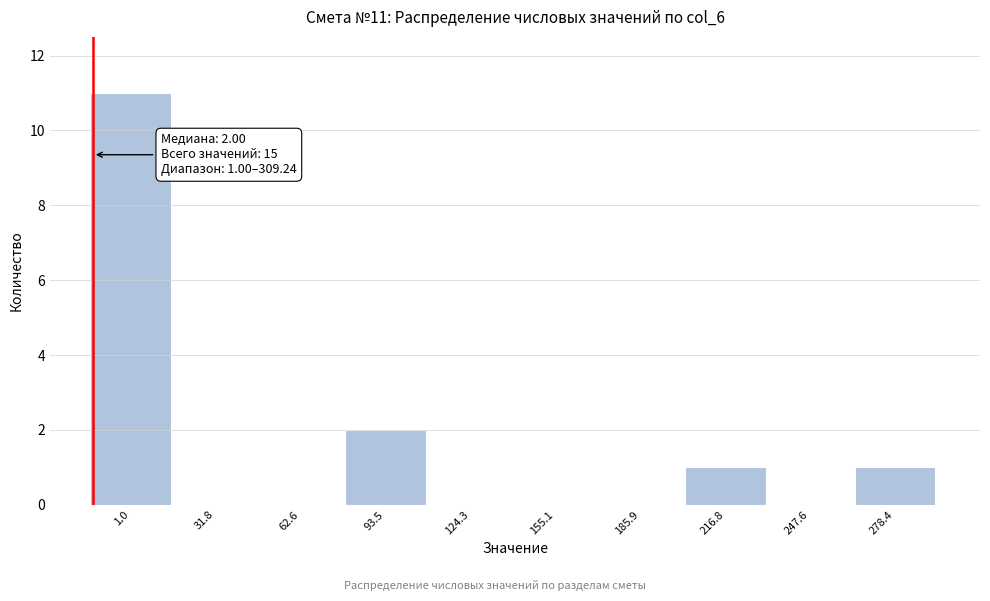

Reading left to right, what are all the values shown in this chart?

1.0=11	31.8=0	62.6=0	93.5=2	124.3=0	155.1=0	185.9=0	216.8=1	247.6=0	278.4=1